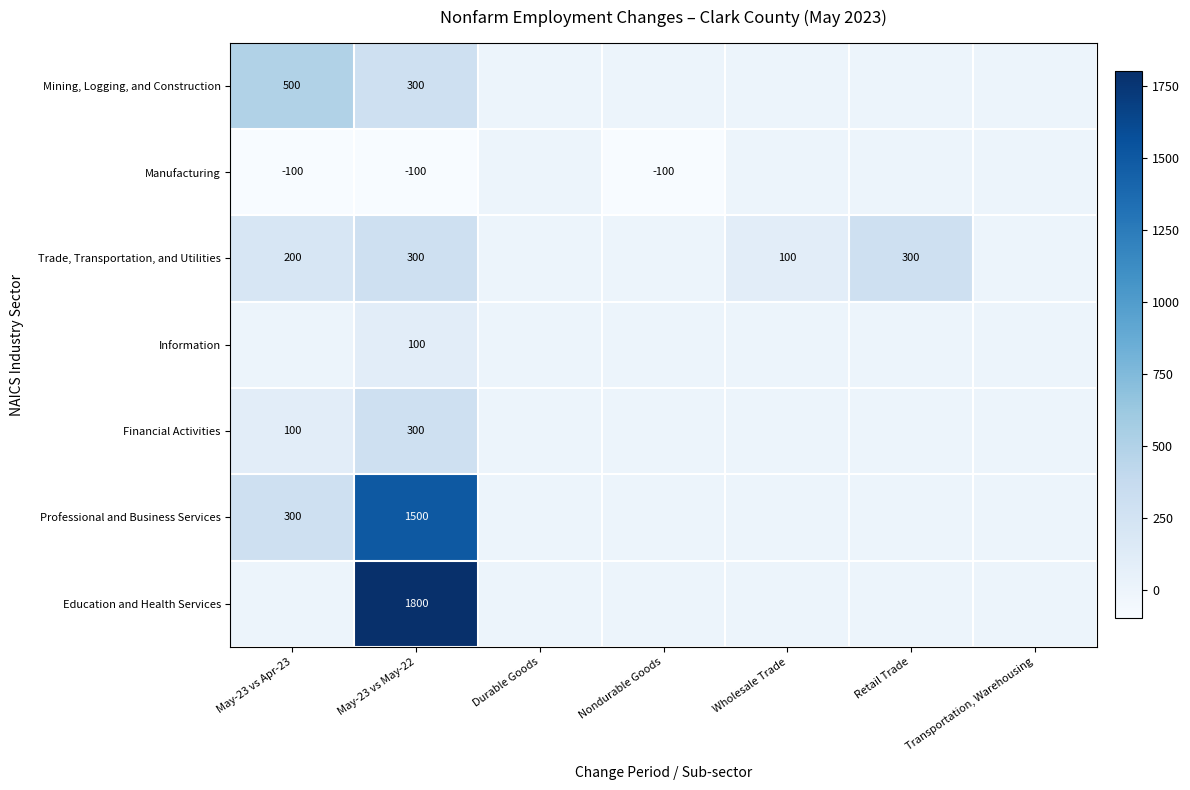

Is it true that Professional and Business Services equals 890 at May-23 vs May-22?

False